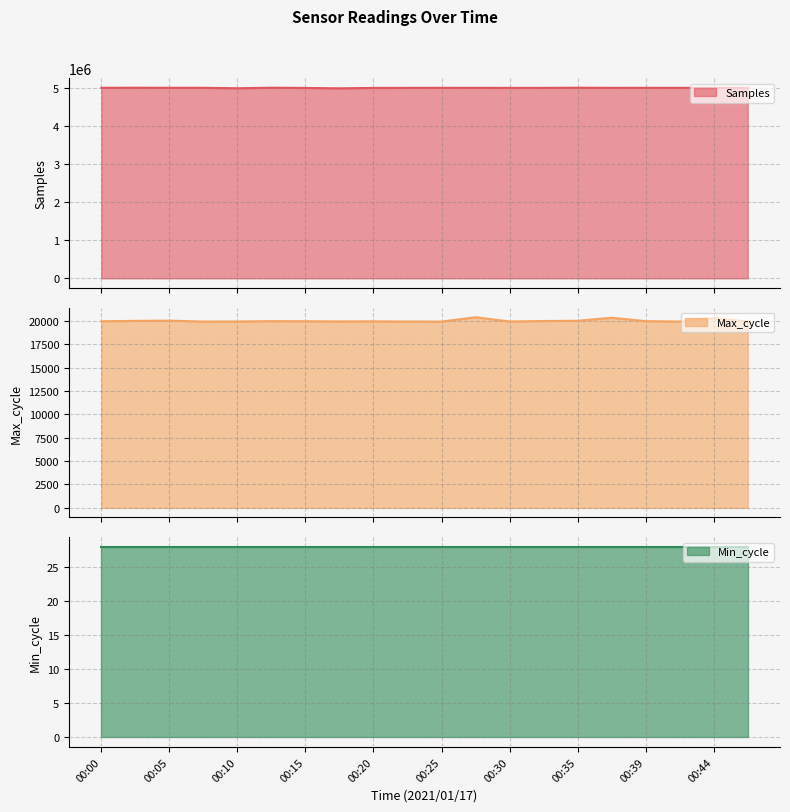

In Samples, how many points are lower than both neighbors (excluding endpoints)?

5